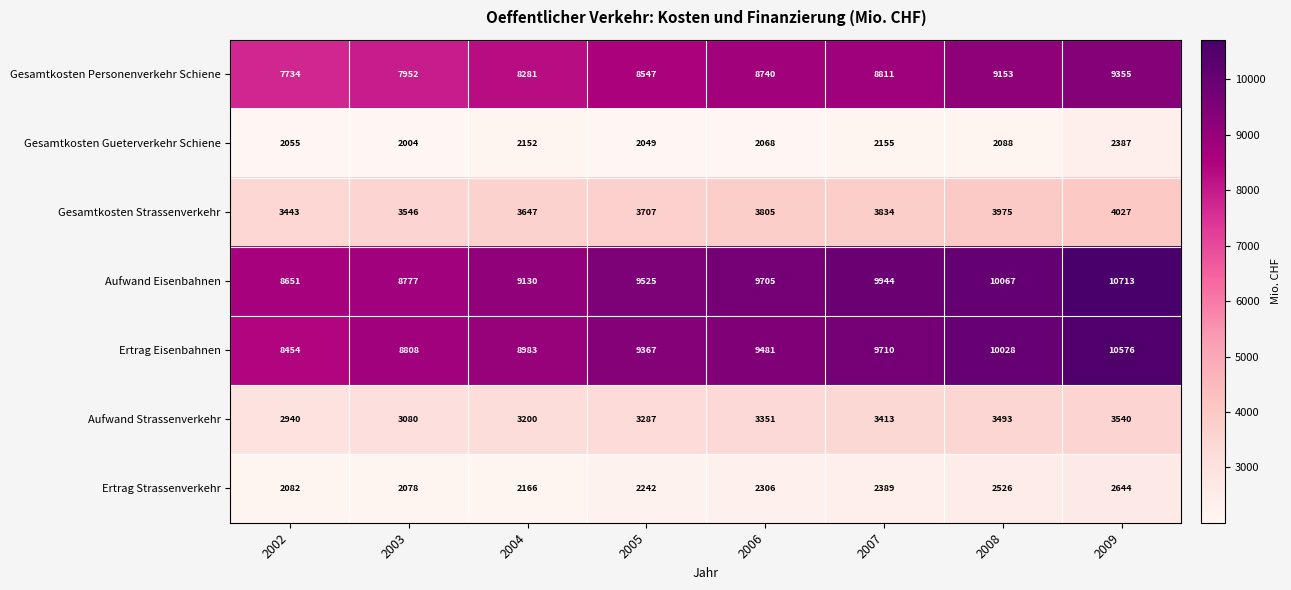

True or false: Ertrag Strassenverkehr has a value of 543 at 2004.

False